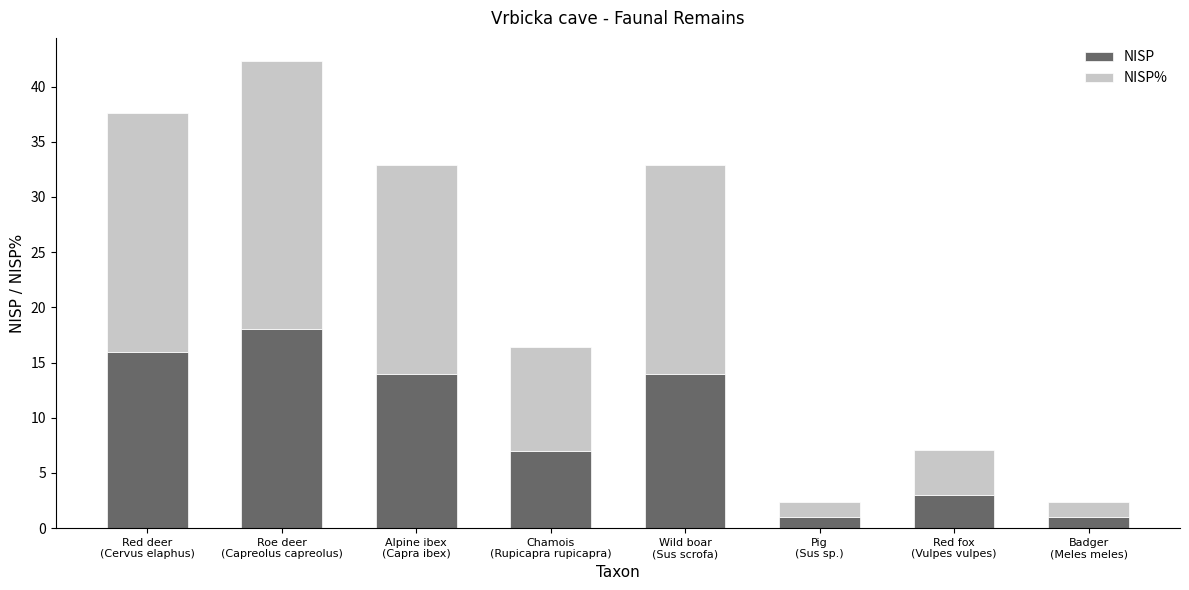

What is the difference between the second highest and minimum values in the NISP series?

15.0